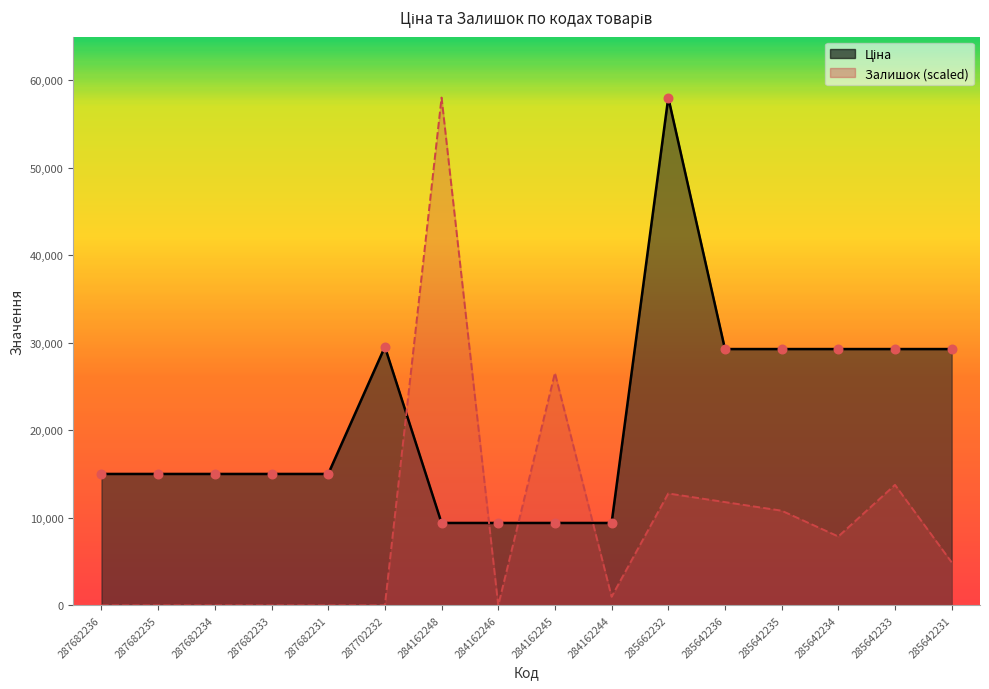

Which series has the largest total across all categories?

Ціна